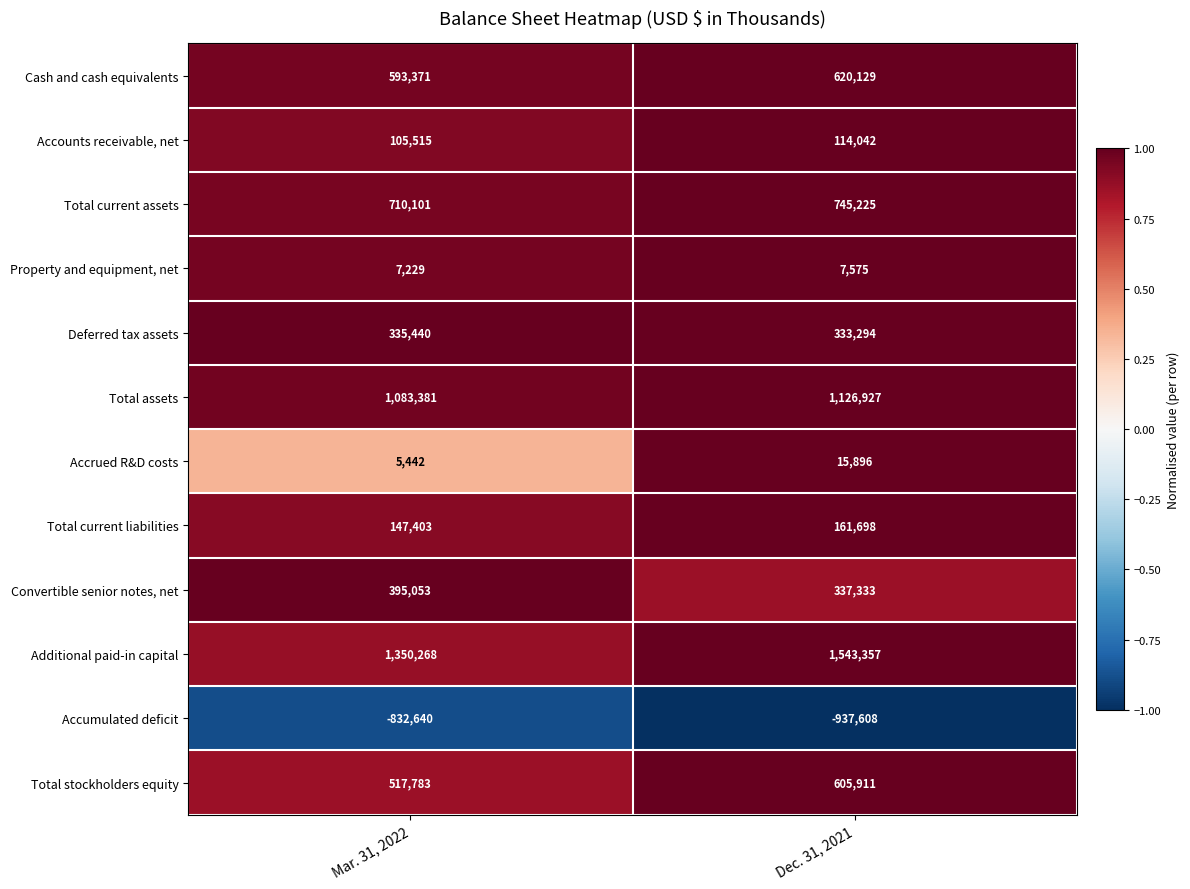

What is the sum of all Property and equipment, net values?

14804